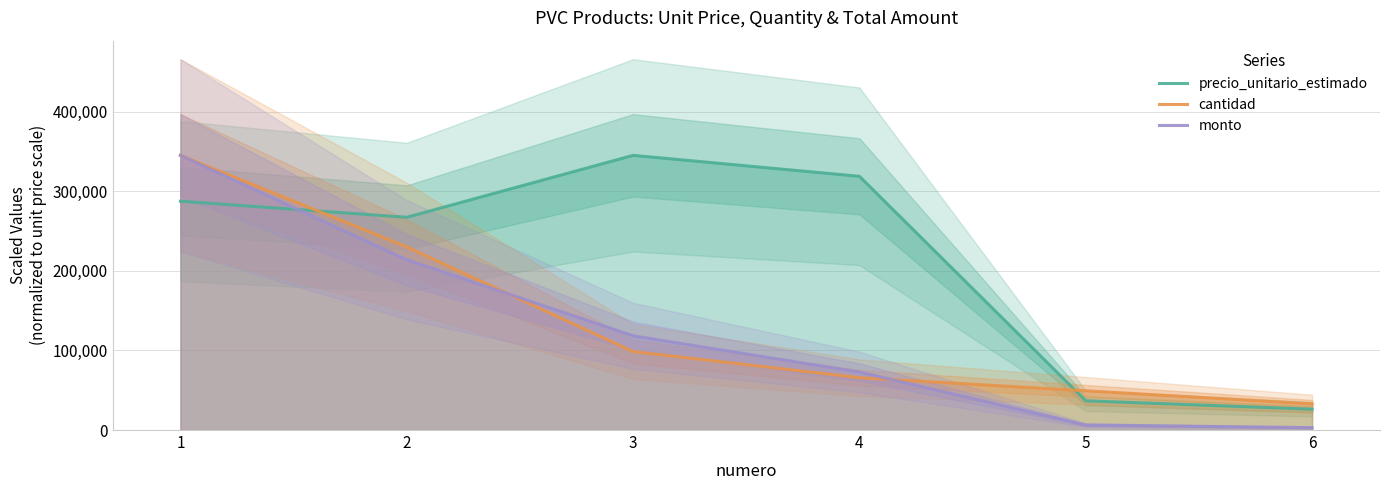

How many series are shown in this chart?

3